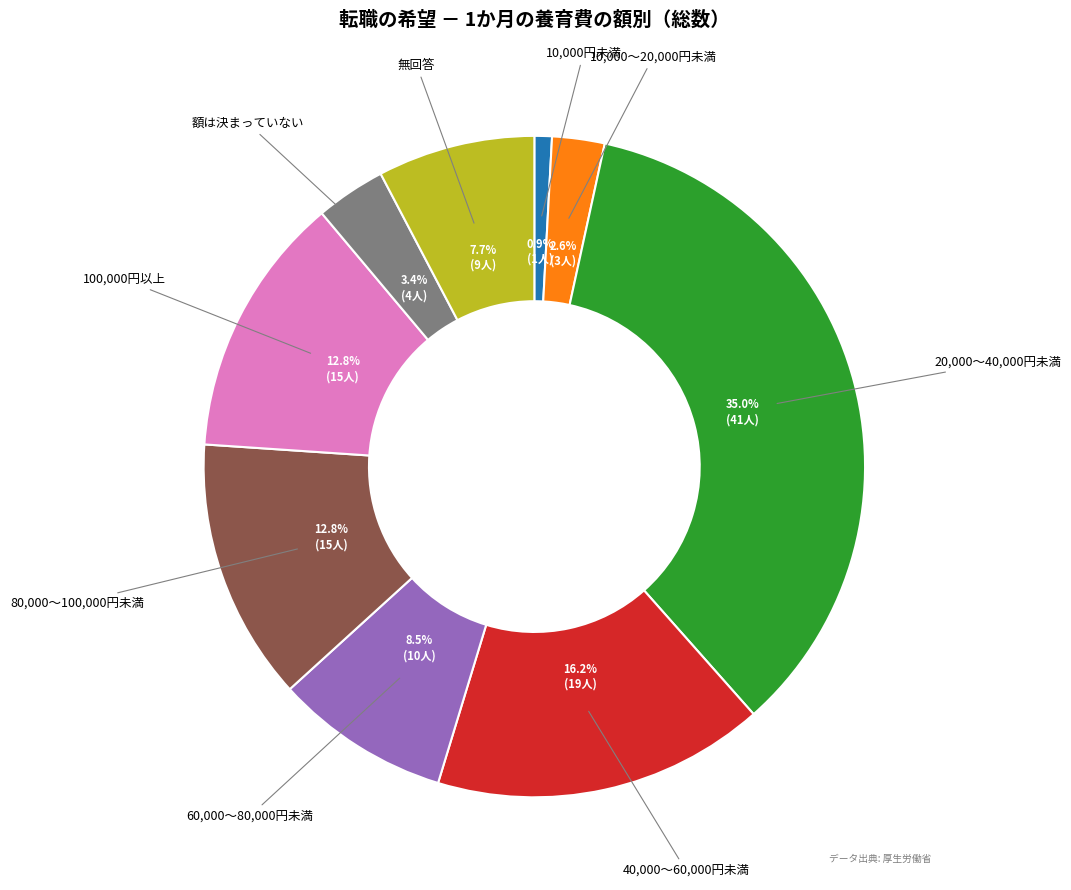

Does any single category account for the majority?

No